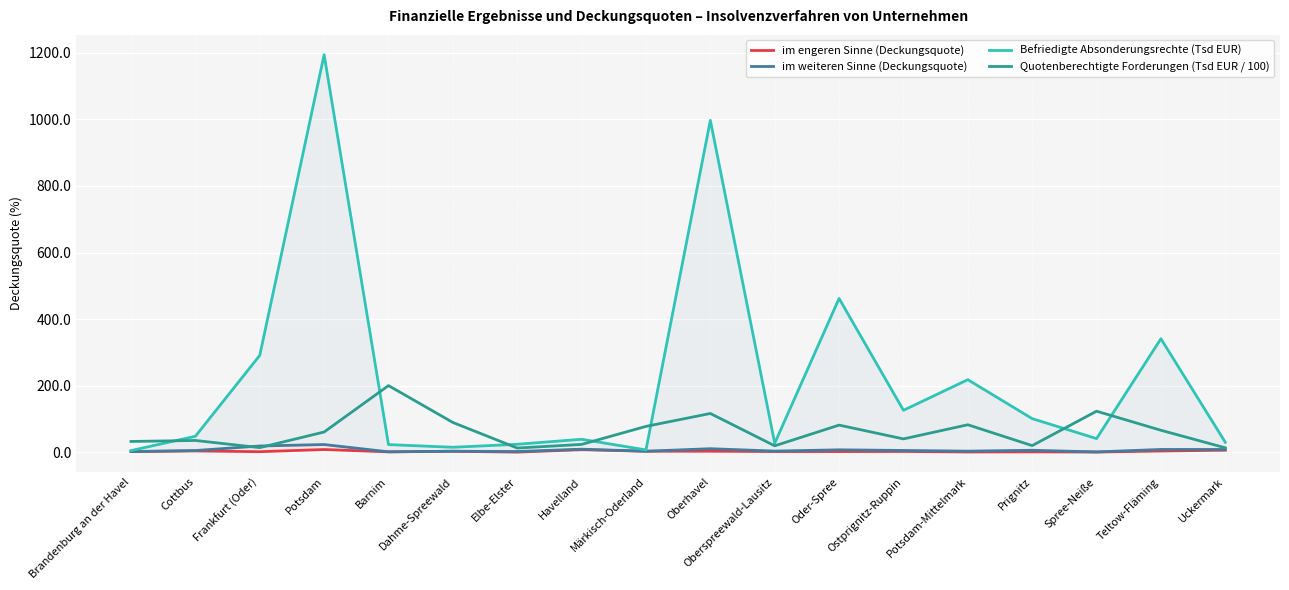

Is the value of Befriedigte Absonderungsrechte (Tsd EUR) at Dahme-Spreewald greater than the value of im weiteren Sinne (Deckungsquote) at Brandenburg an der Havel?

Yes